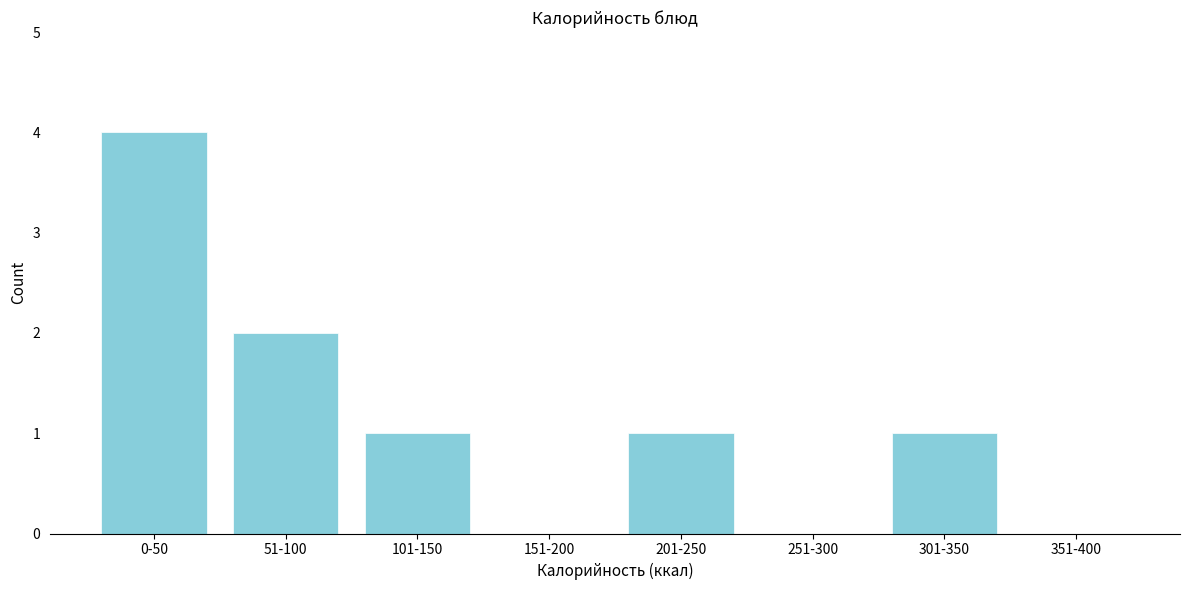

Reading left to right, what are all the values shown in this chart?

0-50=4	51-100=2	101-150=1	151-200=0	201-250=1	251-300=0	301-350=1	351-400=0